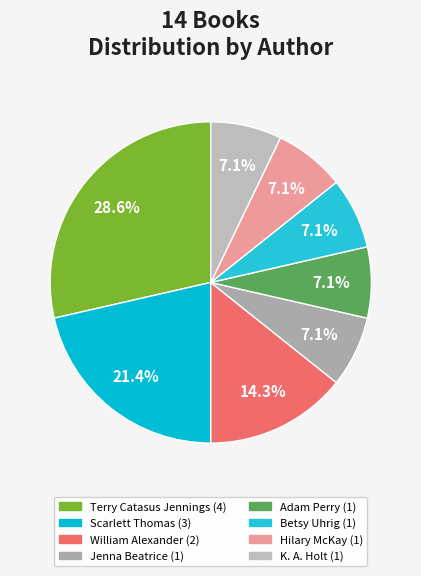

Does any single category account for the majority?

No